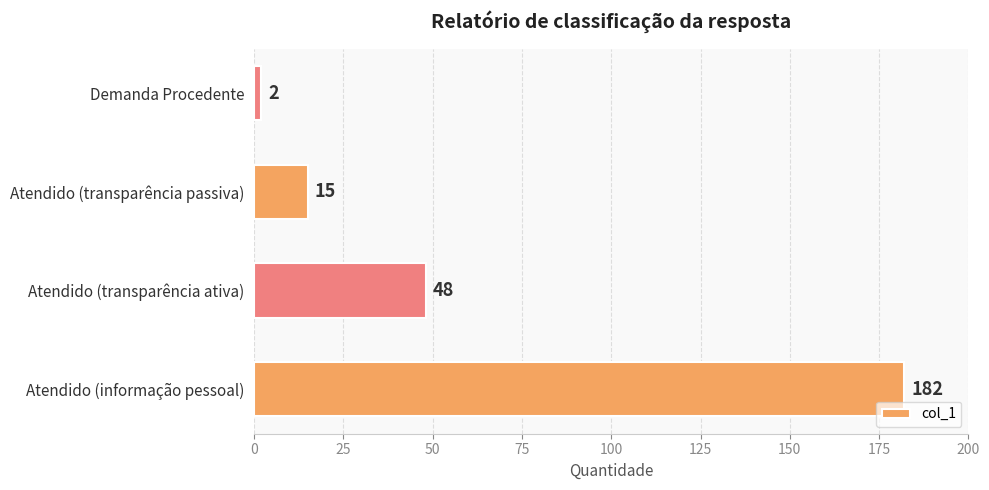

What is the minimum value shown in the chart?

2